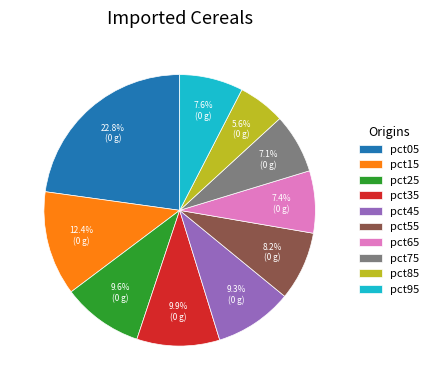

How many segments does this pie chart have?

10